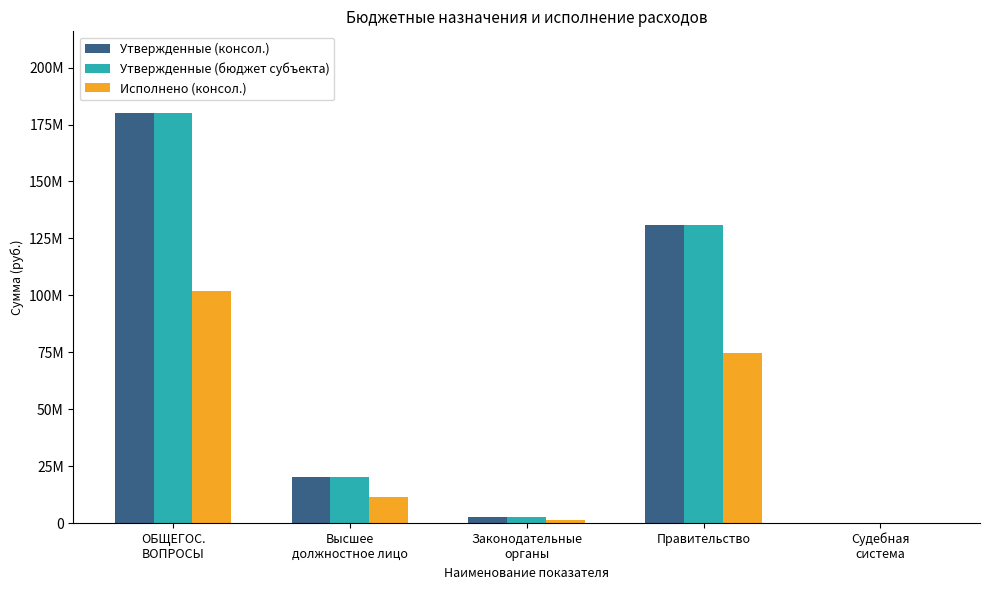

At how many categories does at least one series exceed 176355750?

1